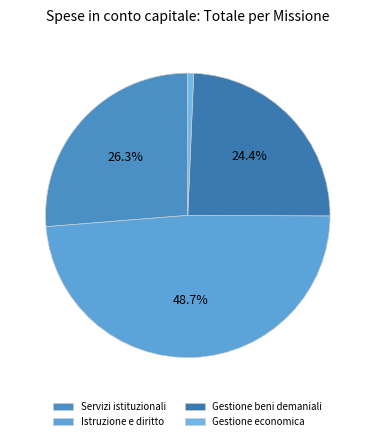

Which slice is the largest?

Istruzione e diritto